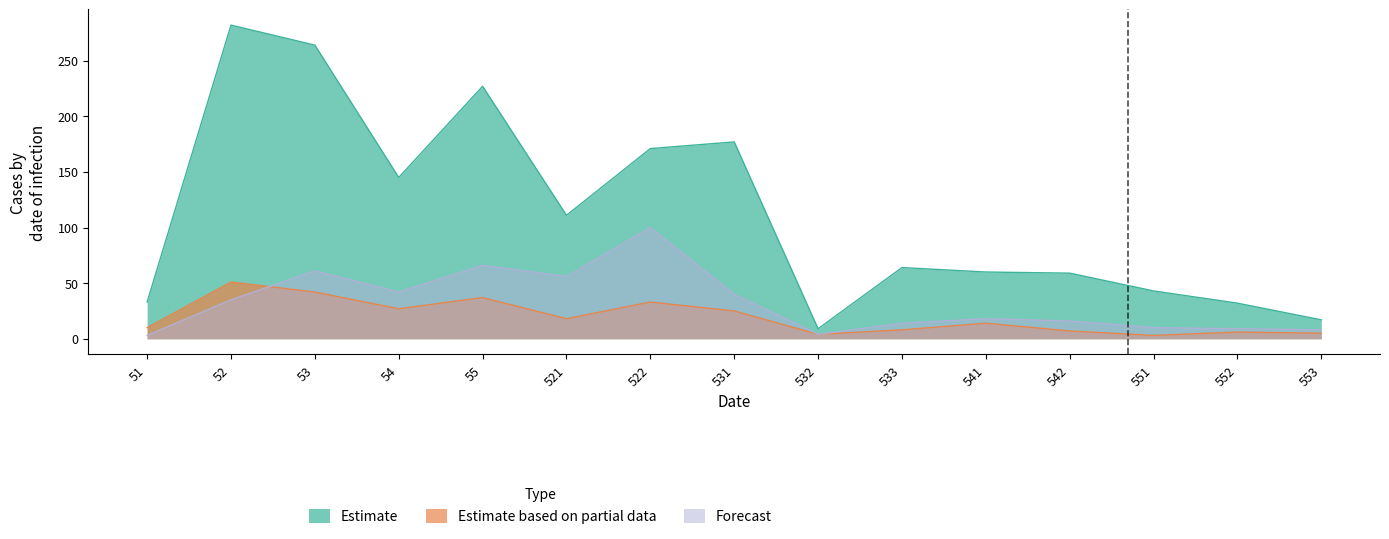

True or false: Estimate and Estimate based on partial data cross at least once.

False